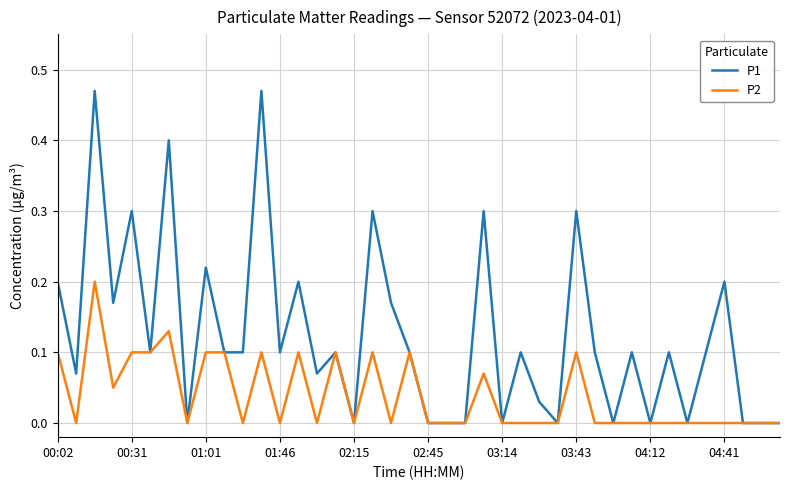

Which series has the widest spread of values?

P1